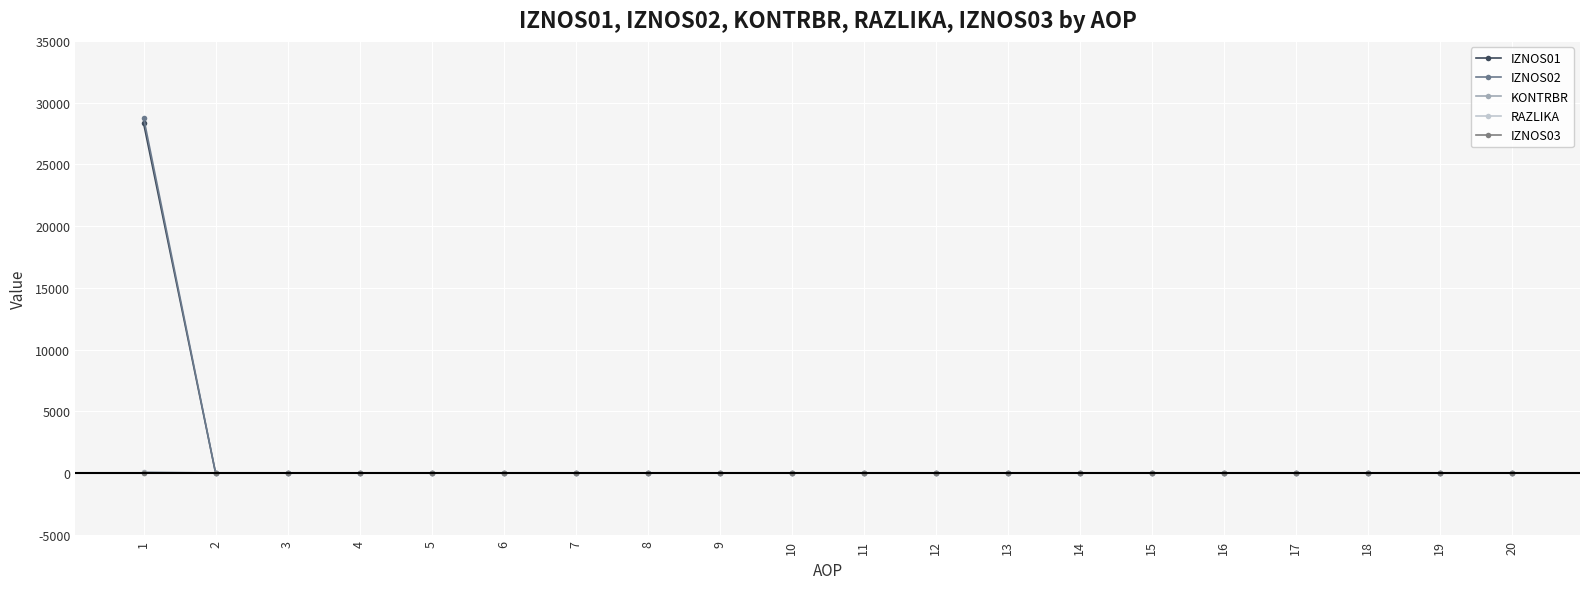

Which series has the largest total across all categories?

IZNOS02